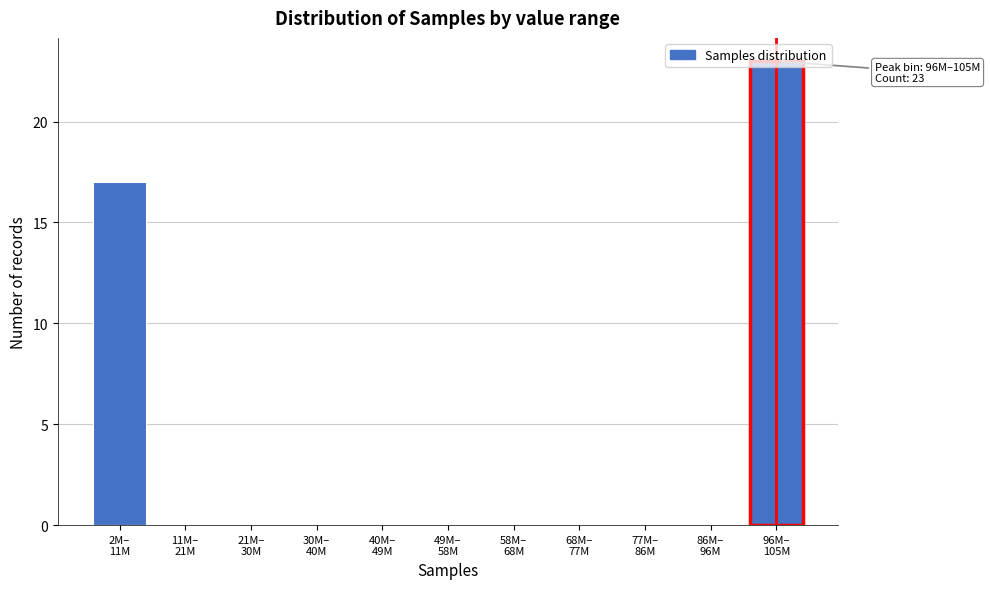

What is the greatest value displayed?

23